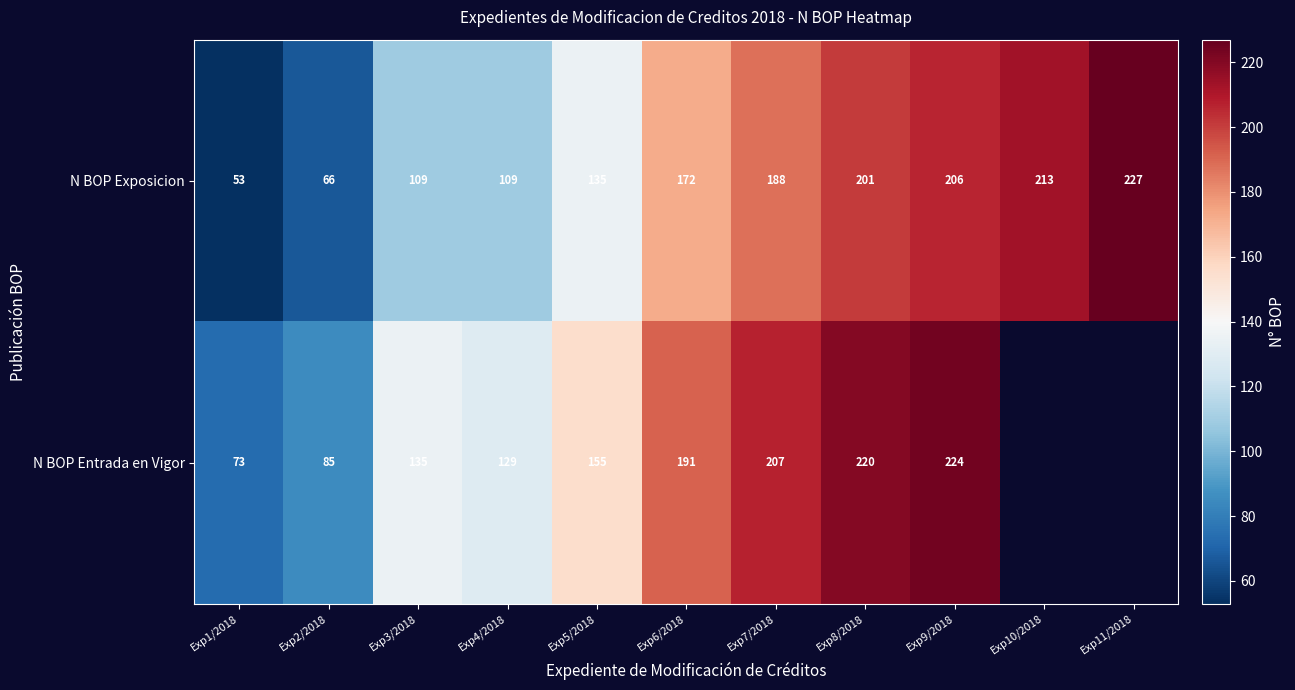

Which series changed the most between Exp1/2018 and Exp7/2018?

N BOP Exposicion